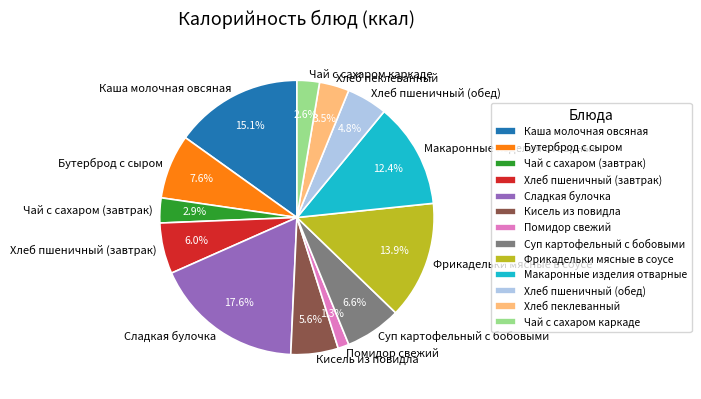

Is the sum of Сладкая булочка and Фрикадельки мясные в соусе greater than half?

No